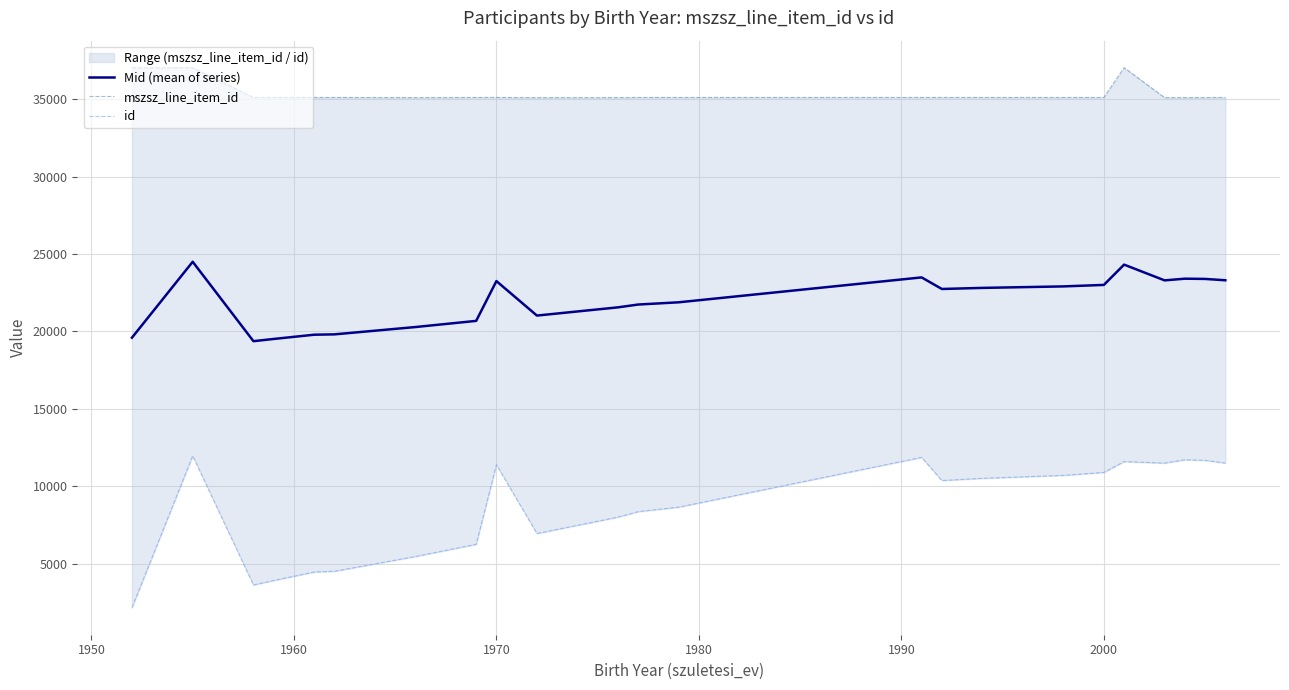

What is the lowest value of the Mid (mean of series) series?

19367.0